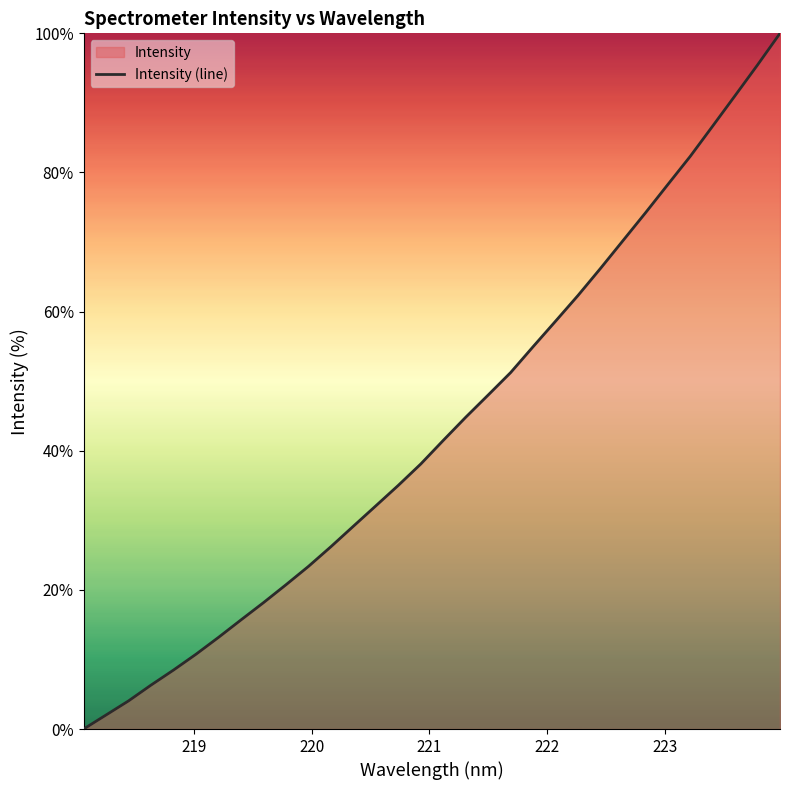

What is the maximum value shown in the chart?

100.0